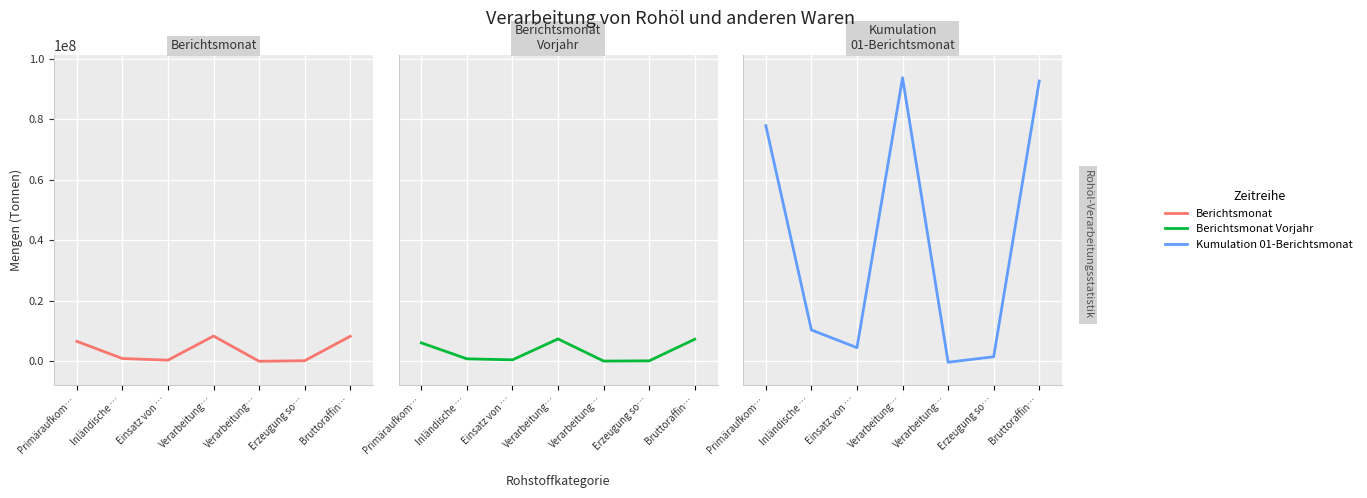

Reading left to right, transcribe all the data shown in this chart.

Berichtsmonat: Primäraufkom…=6537217	Inländische …=856579	Einsatz von …=313226	Verarbeitung…=8289262	Verarbeitung…=-56842	Erzeugung so…=129440	Bruttoraffin…=8216664
Berichtsmonat Vorjahr: Primäraufkom…=6034912	Inländische …=751863	Einsatz von …=423047	Verarbeitung…=7329808	Verarbeitung…=11077	Erzeugung so…=82937	Bruttoraffin…=7235794
Kumulation 01-Berichtsmonat: Primäraufkom…=77894907	Inländische …=10297656	Einsatz von …=4449164	Verarbeitung…=93766276	Verarbeitung…=-377016	Erzeugung so…=1441959	Bruttoraffin…=92701333